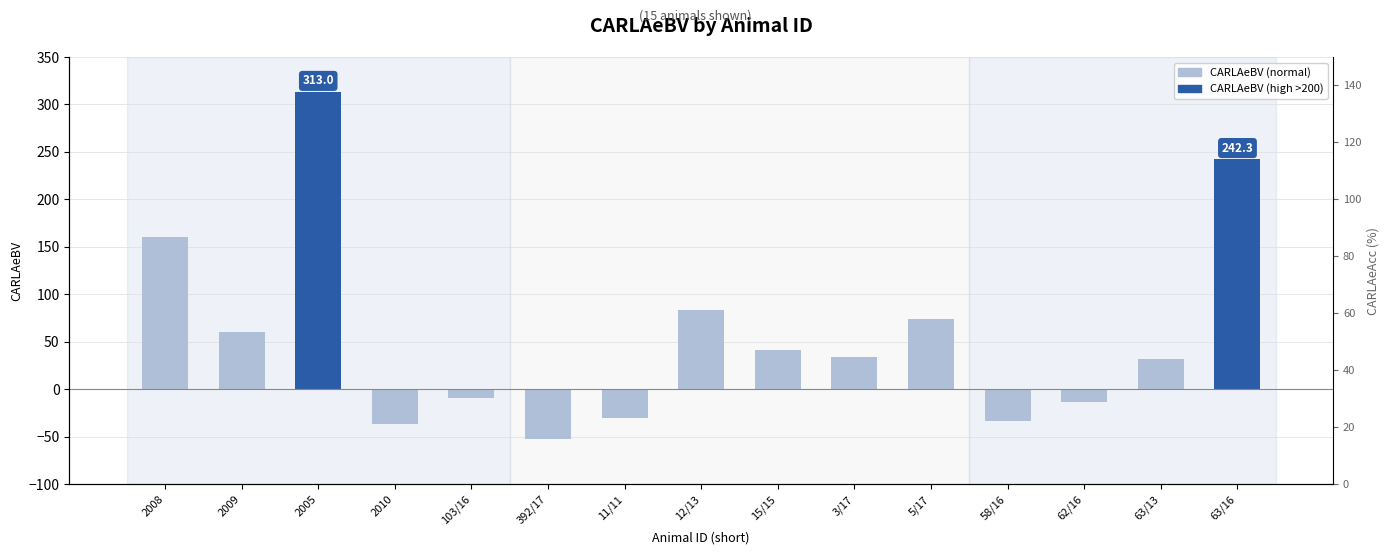

Reading left to right, extract all data points from this chart.

CARLAeBV: 2008=160.2	2009=60.8	2005=313.0	2010=-36.6	103/16=-8.7	392/17=-51.8	11/11=-30.4	12/13=83.6	15/15=41.4	3/17=33.9	5/17=74.0	58/16=-33.6	62/16=-13.5	63/13=32.2	63/16=242.3
CARLAeAcc: 2008=78.0	2009=70.0	2005=68.0	2010=62.0	103/16=90.0	392/17=70.0	11/11=89.0	12/13=83.0	15/15=89.0	3/17=77.0	5/17=80.0	58/16=81.0	62/16=72.0	63/13=87.0	63/16=70.0